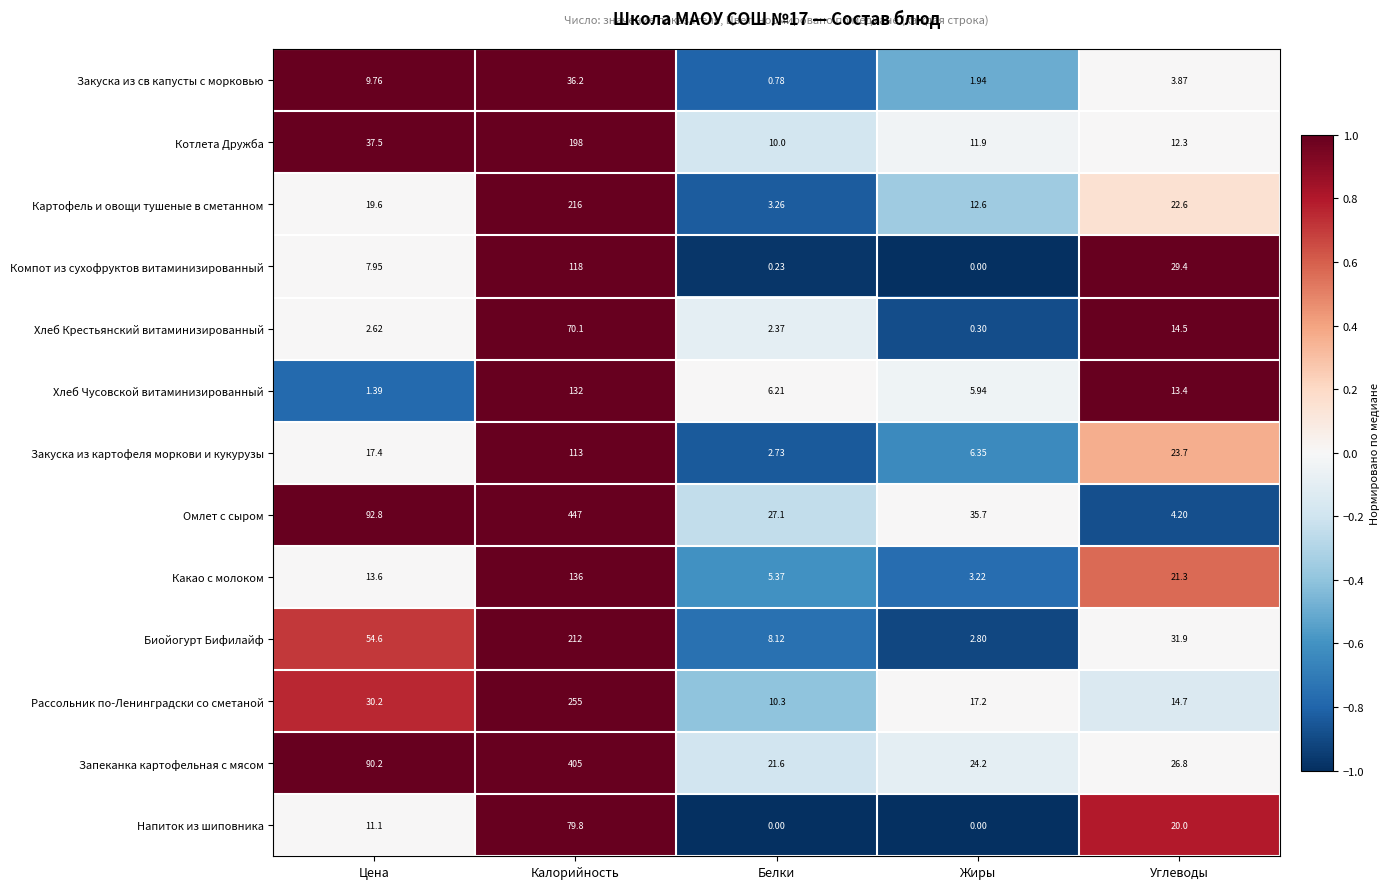

Where does the Закуска из св капусты с морковью series first go above 3?

Цена